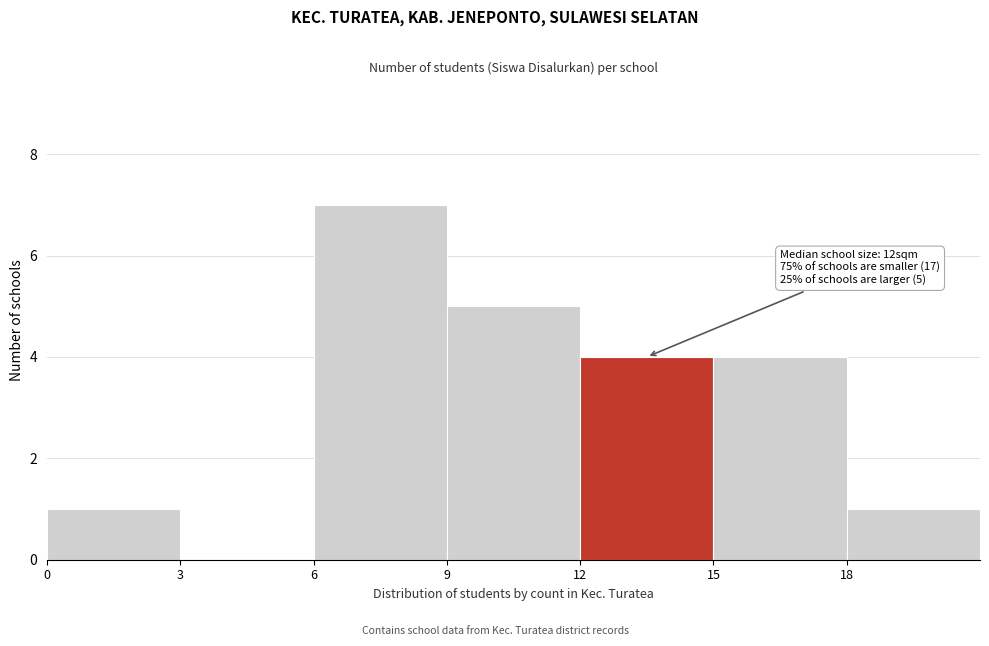

Over which range of the x-axis is the bar tallest?

6 to 9